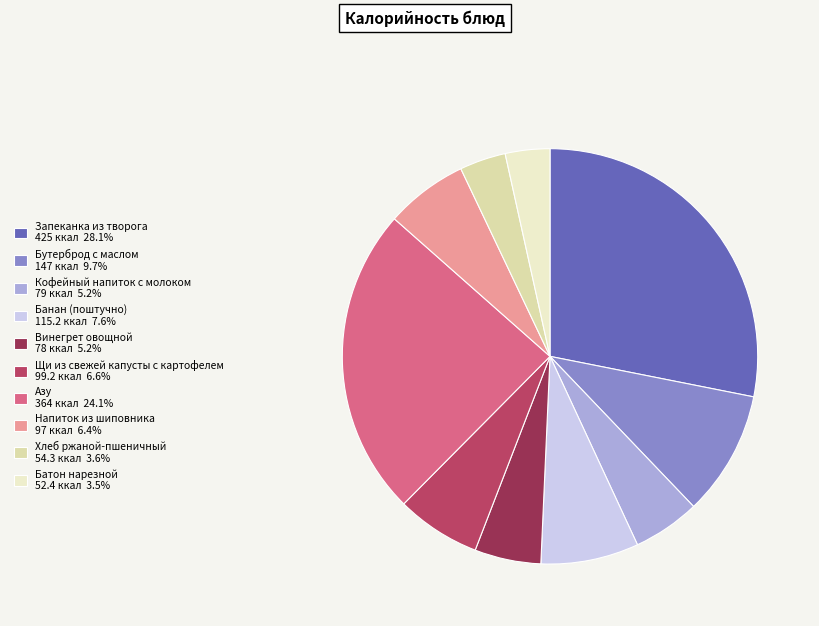

Does any single category account for the majority?

No